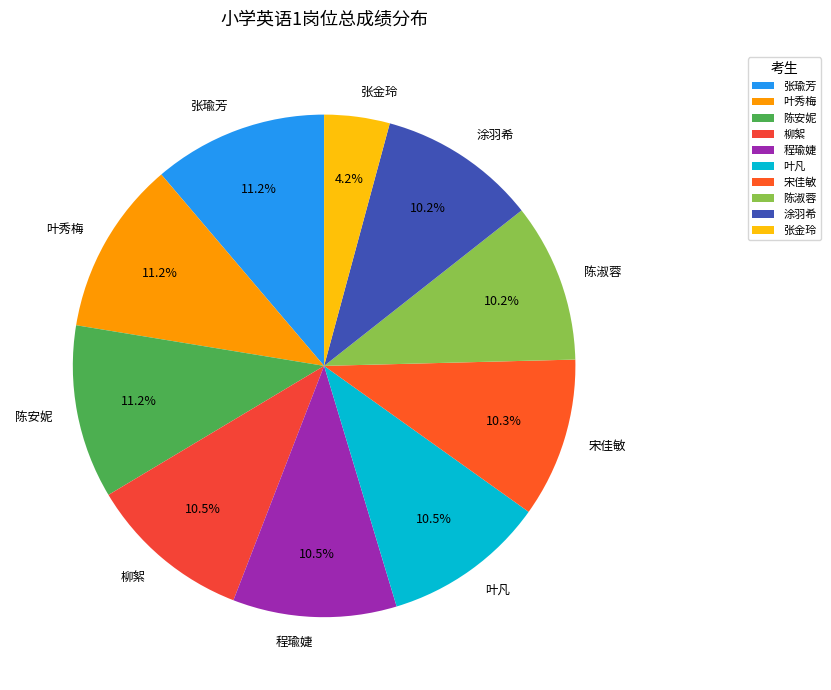

To the nearest percent, what is the difference between the largest and smallest slice percentages?

7%